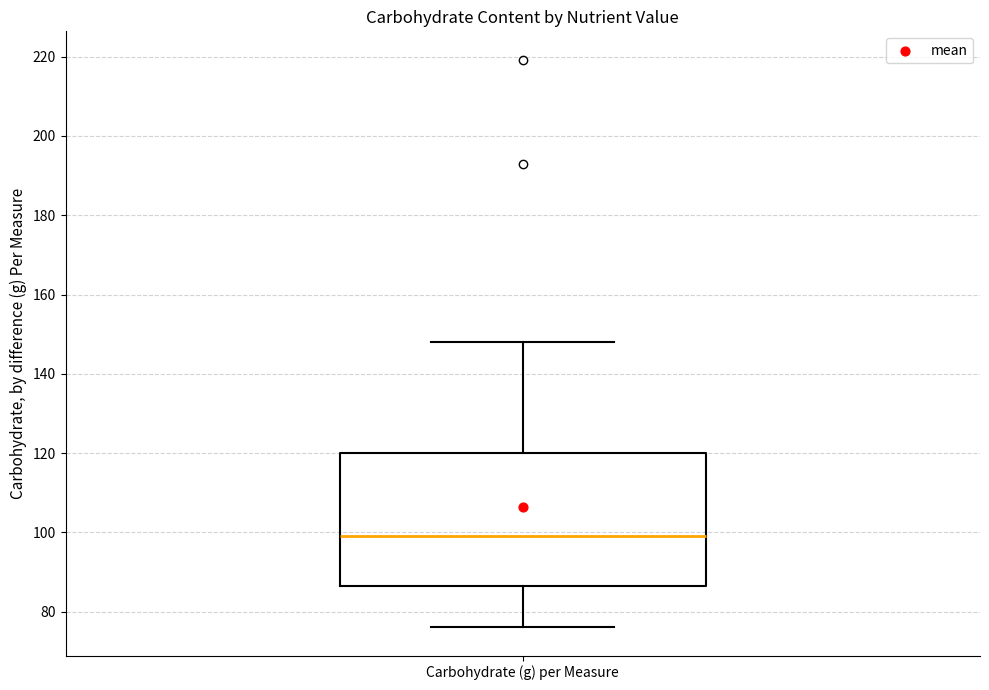

Where does the lower whisker of the box for Carbohydrate (g) per Measure end on the y-axis? The values are not printed on the chart, so give them approximately, as read against the axis.

76